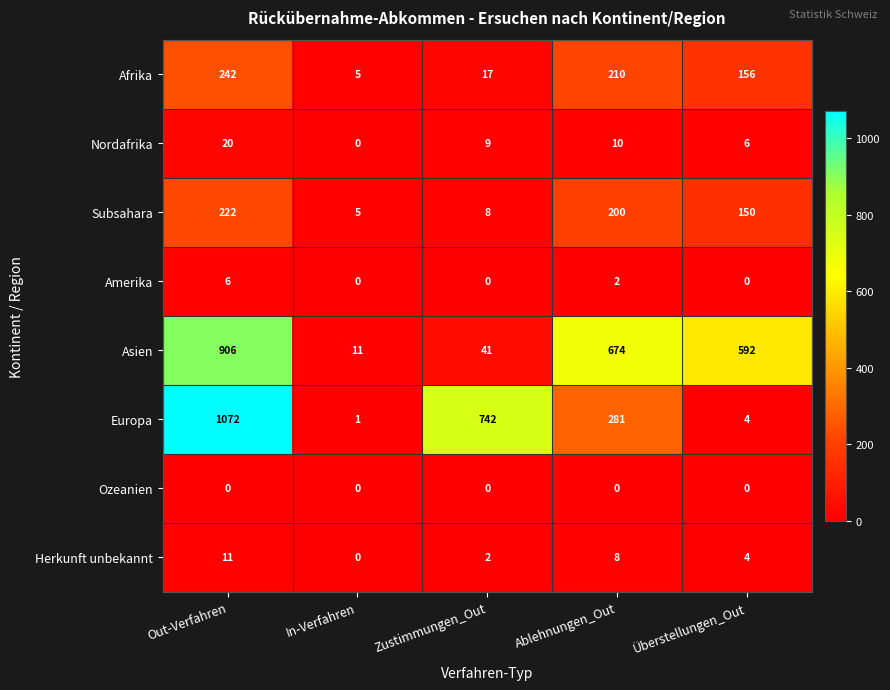

At which label is Herkunft unbekannt closest to 5?

Überstellungen_Out